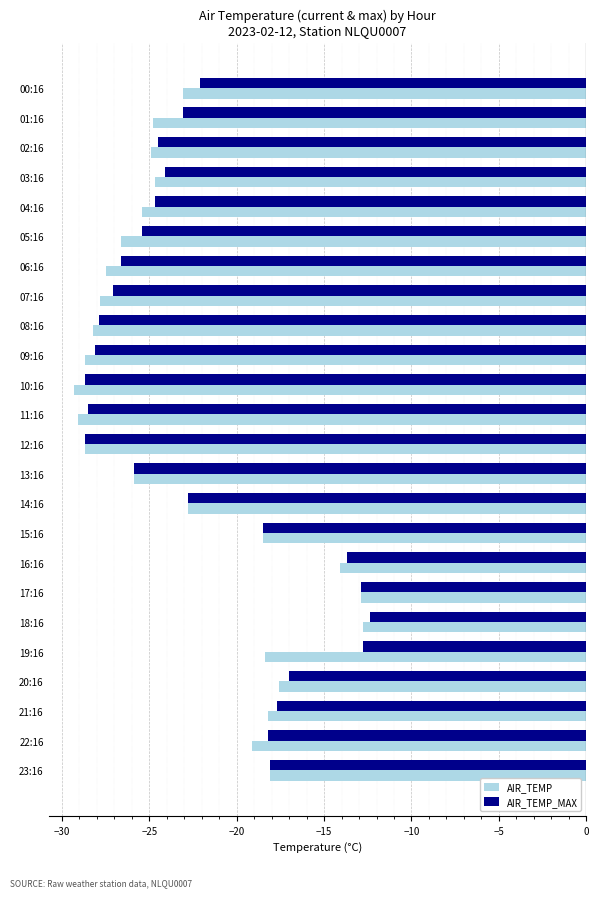

Which series changed the most between 05:16 and 16:16?

AIR_TEMP